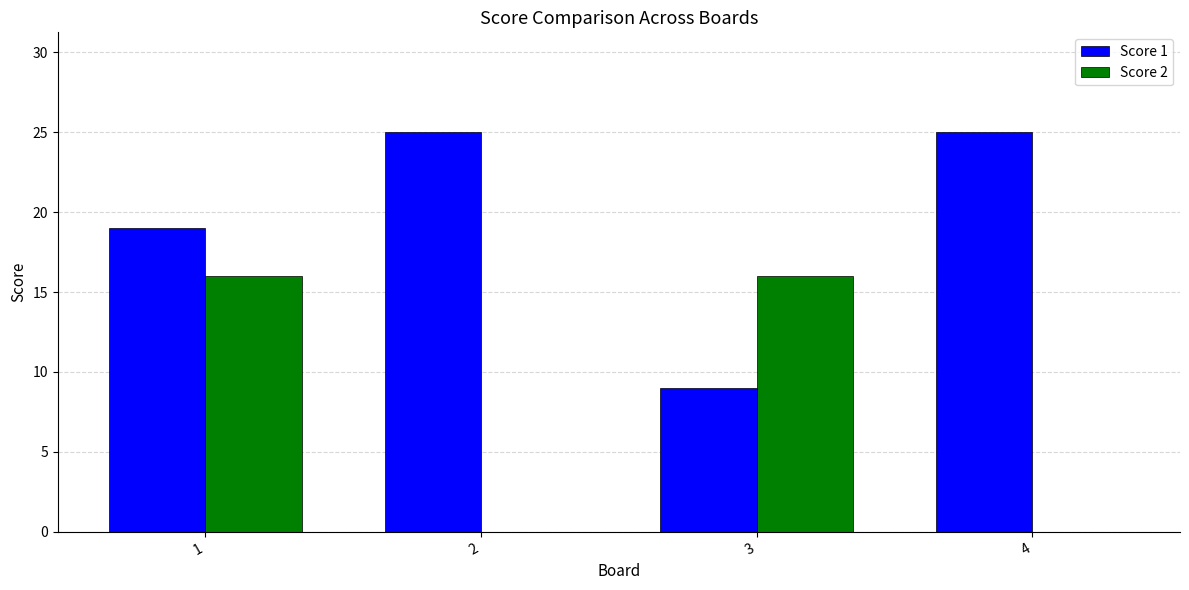

Reading right to left, transcribe all the data shown in this chart.

Score 1: 4=25	3=9	2=25	1=19
Score 2: 4=0	3=16	2=0	1=16